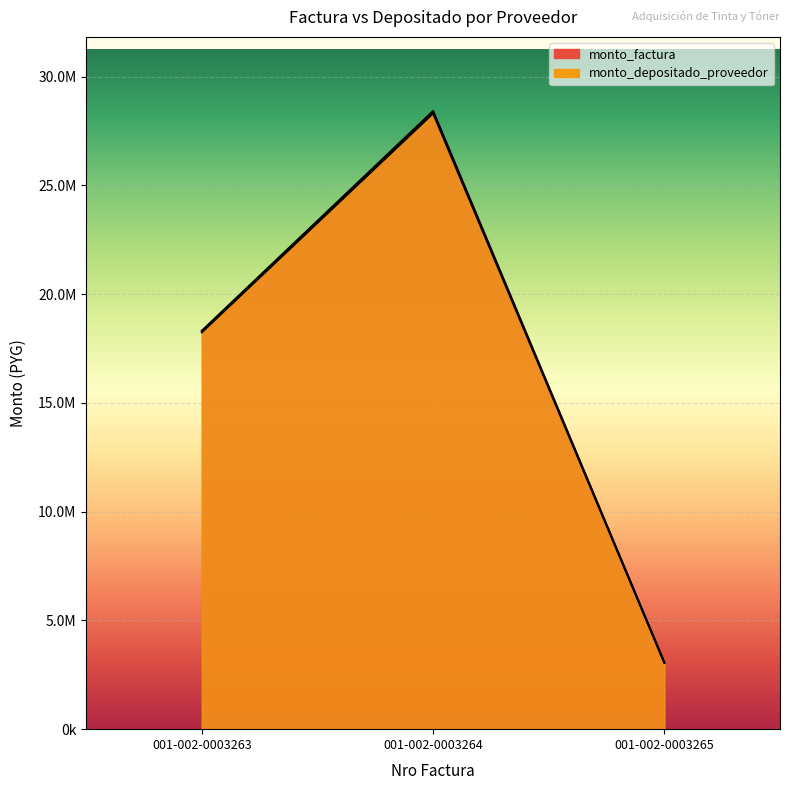

Reading left to right, what are all the values shown in this chart?

monto_factura: 18315000	28415000	3060000
monto_depositado_proveedor: 18248399	28311673	3048873